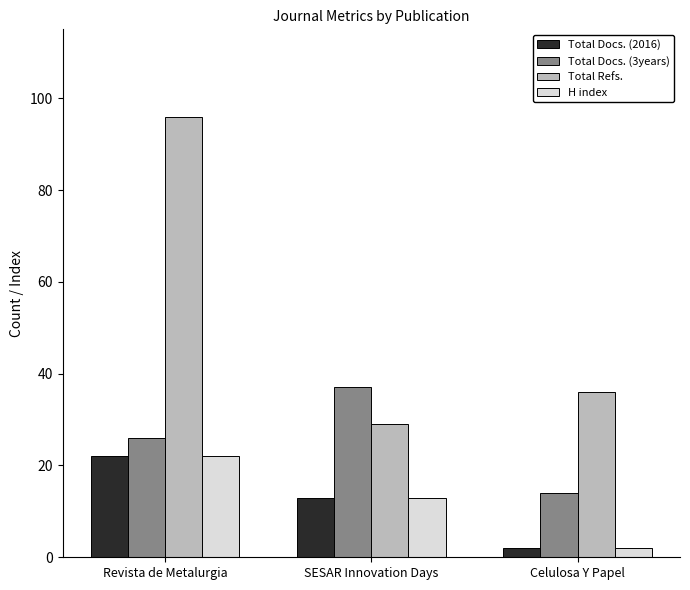

How many categories are shown in the chart?

3